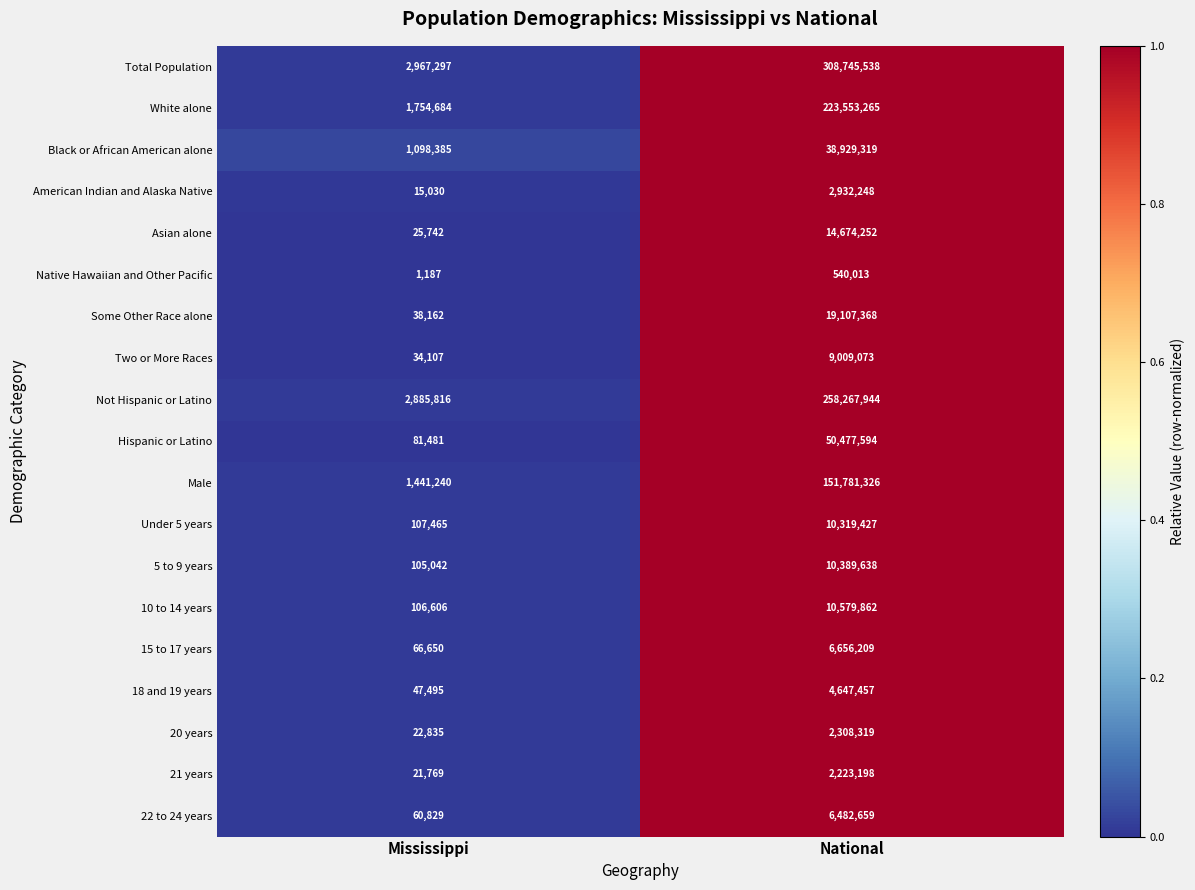

True or false: Under 5 years has a value of 29475 at Mississippi.

False